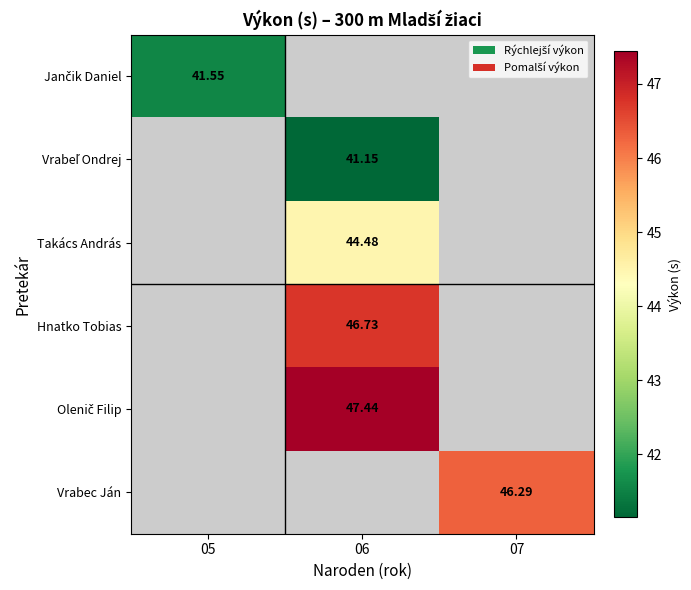

How many data points in Vrabeľ Ondrej are above 41?

1